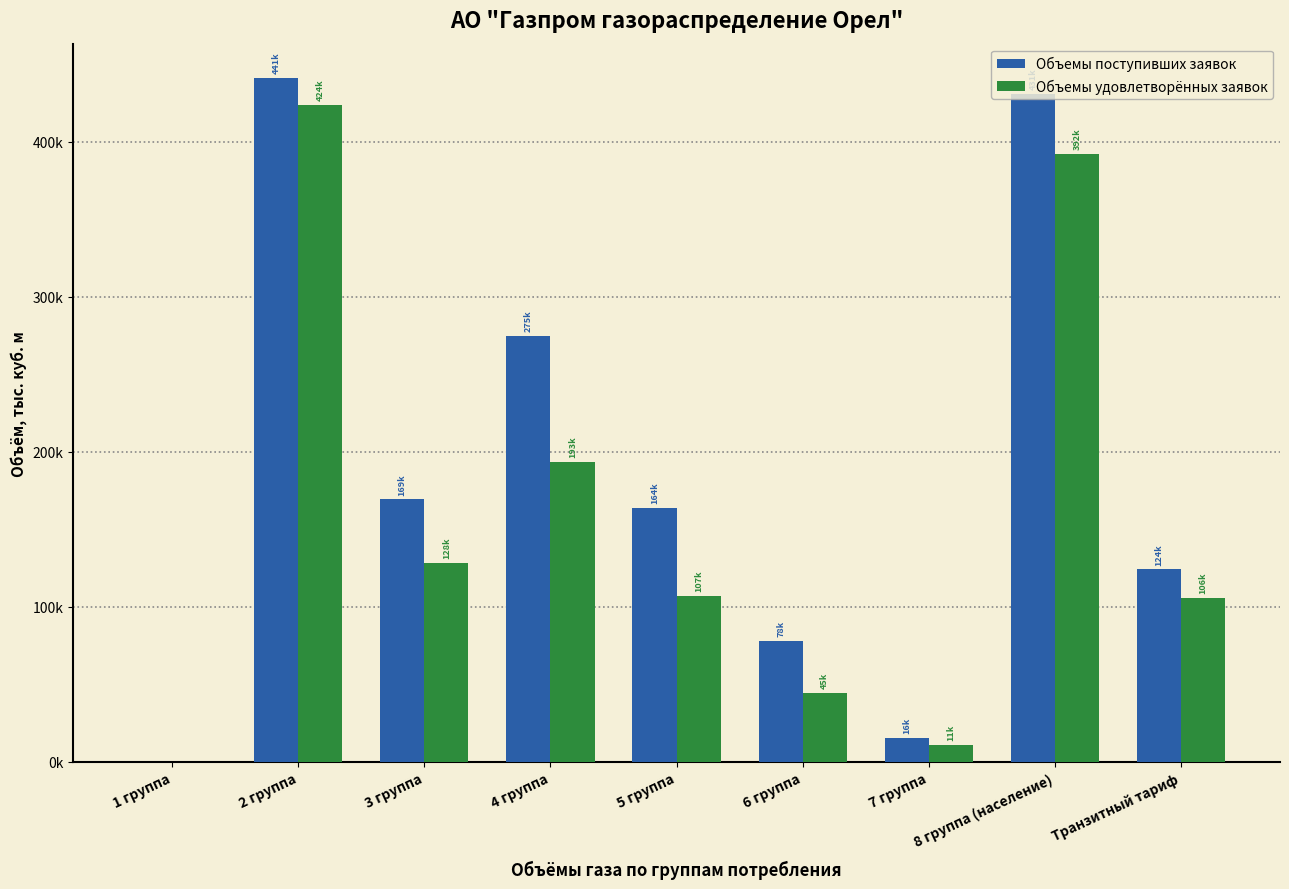

Which category has the lowest value in the Объемы поступивших заявок series?

1 группа